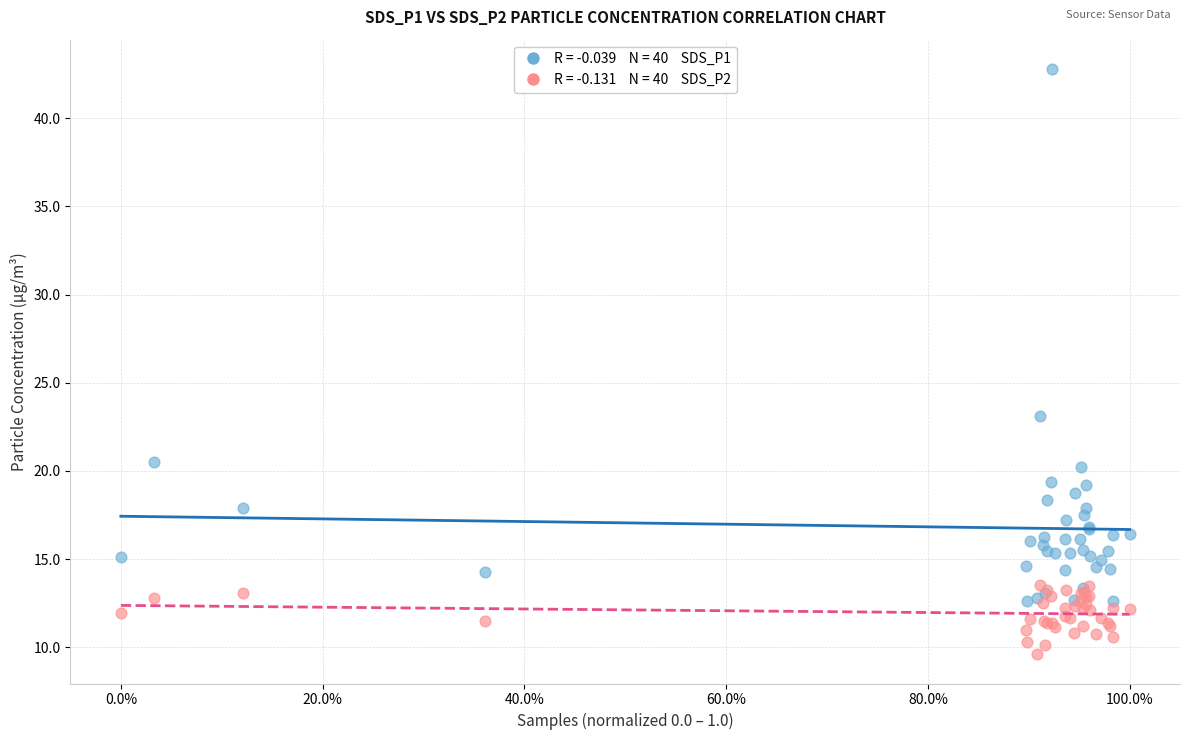

Across all series, what Y value is closest to 26?

23.1